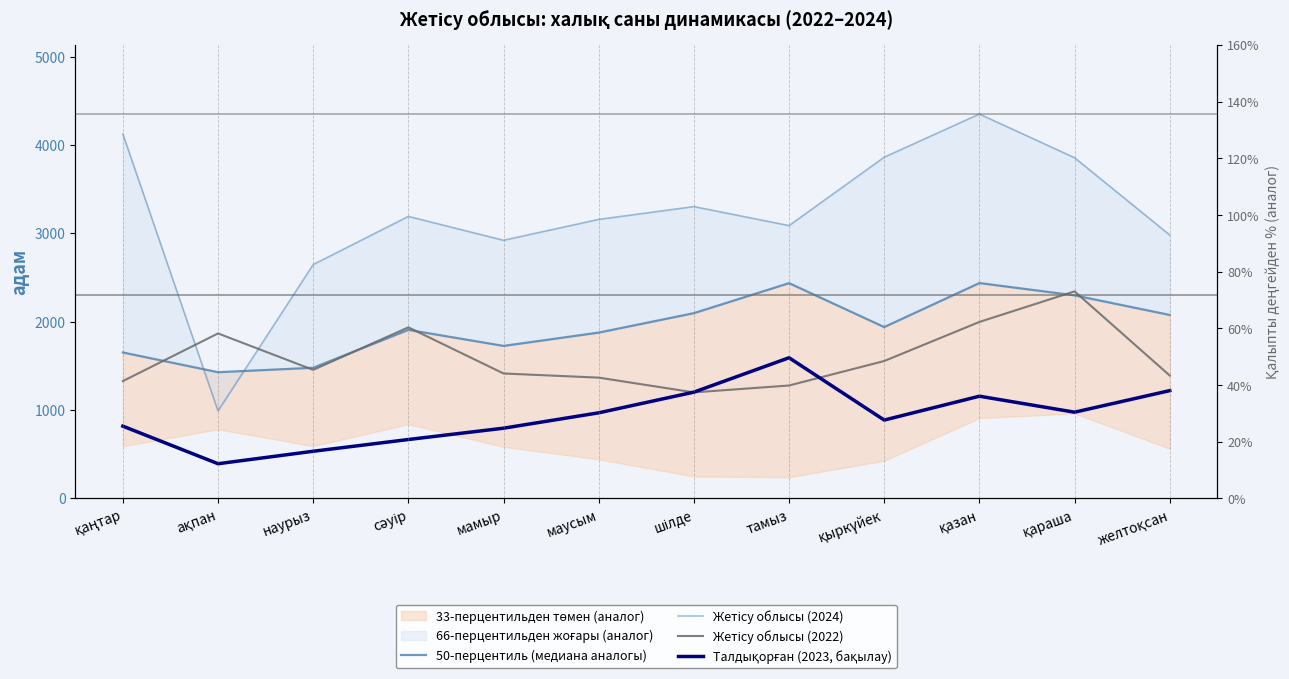

The value of Талдықорған (2023, бақылау) at қыркүйек is 1233.5. True or false?

False